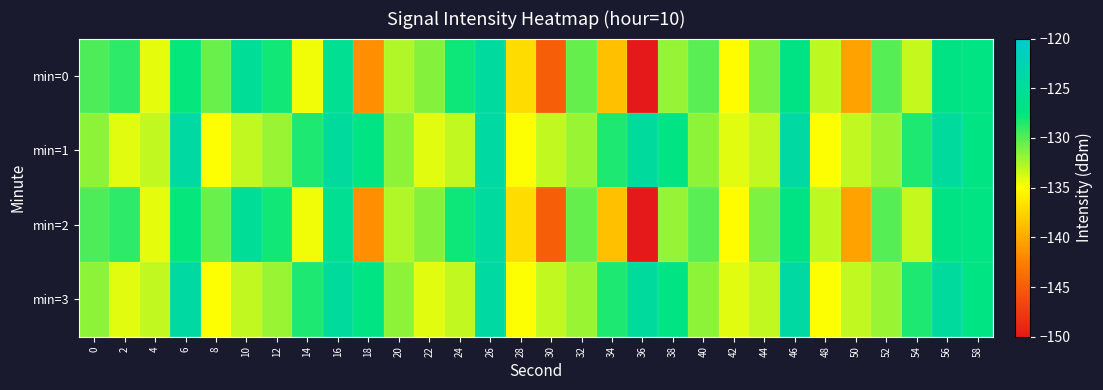

Which label corresponds to the largest value in the chart?

6